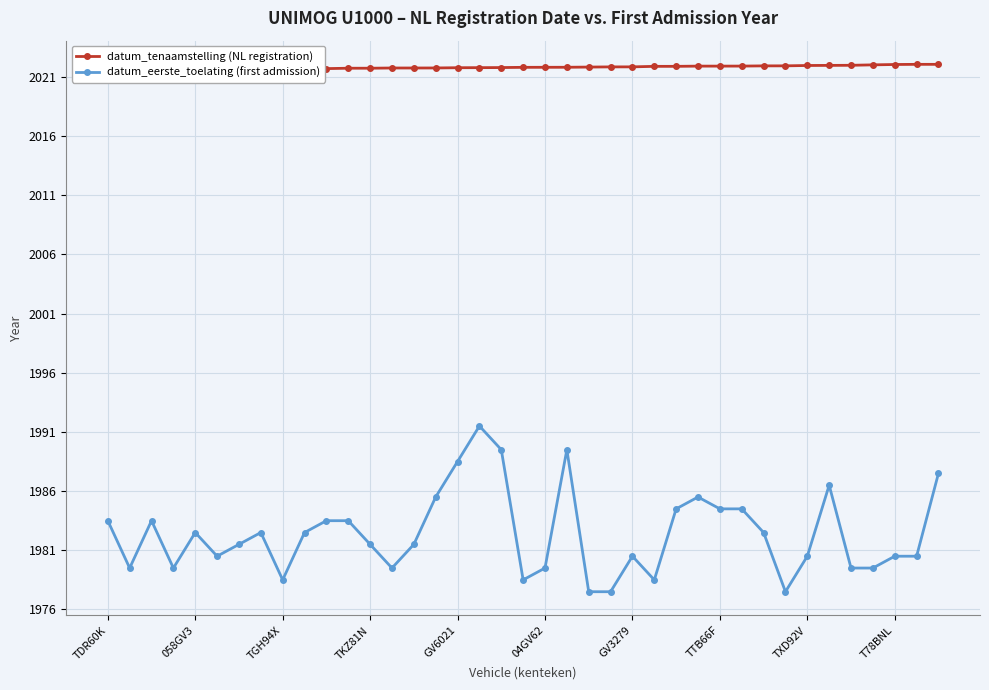

True or false: datum_tenaamstelling (NL registration) and datum_eerste_toelating (first admission) intersect in this chart.

False